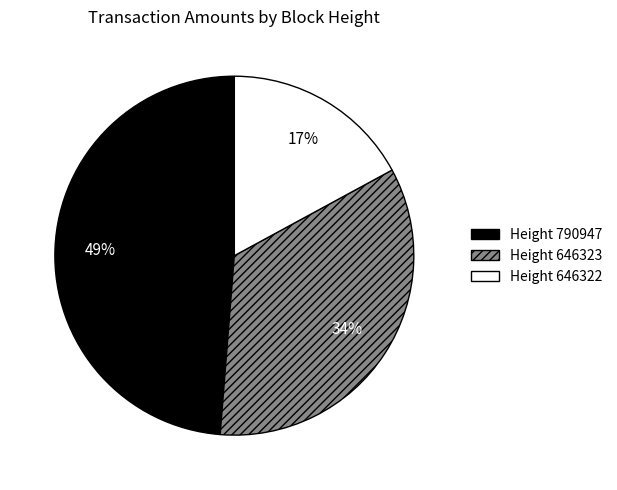

Is there any slice that represents more than half of the pie?

No